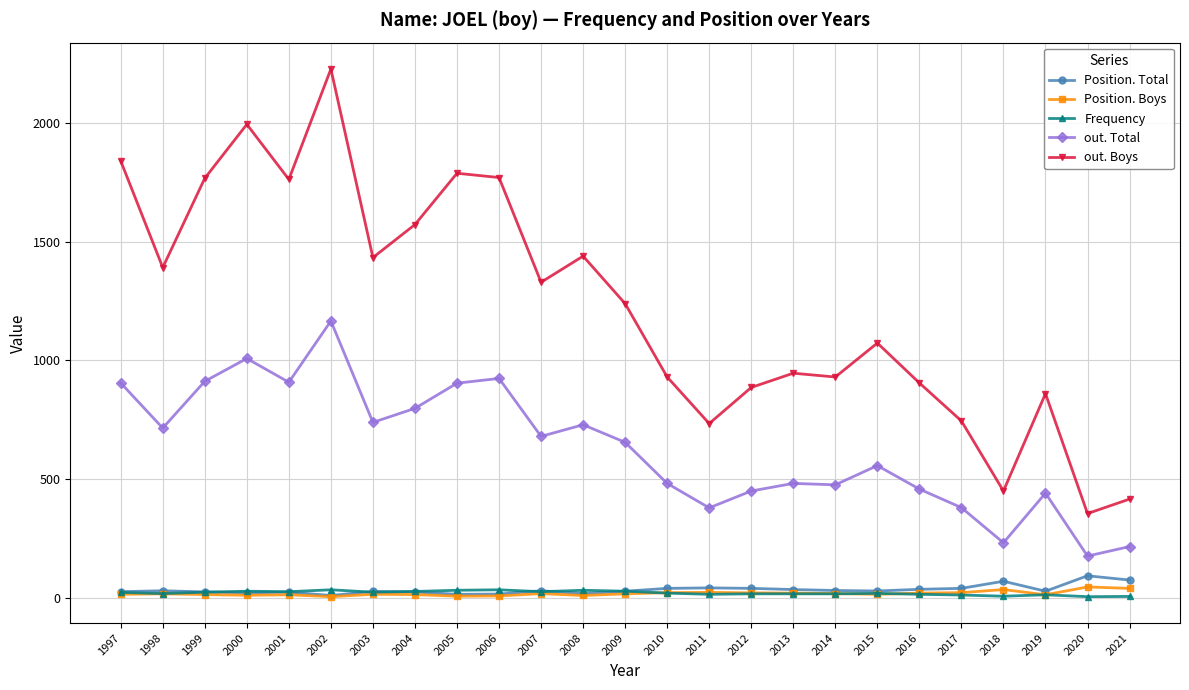

What is the spread (max minus min) of values at 2008?

1429